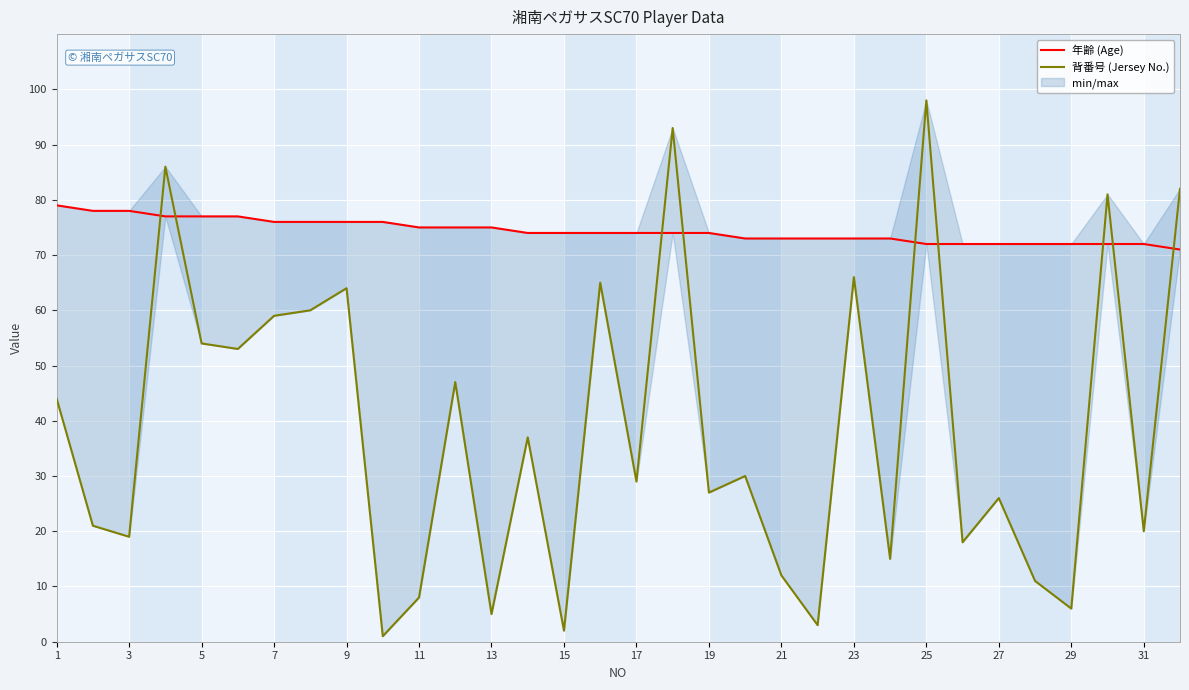

Which series changed the most between 19 and 19?

背番号 (Jersey No.)